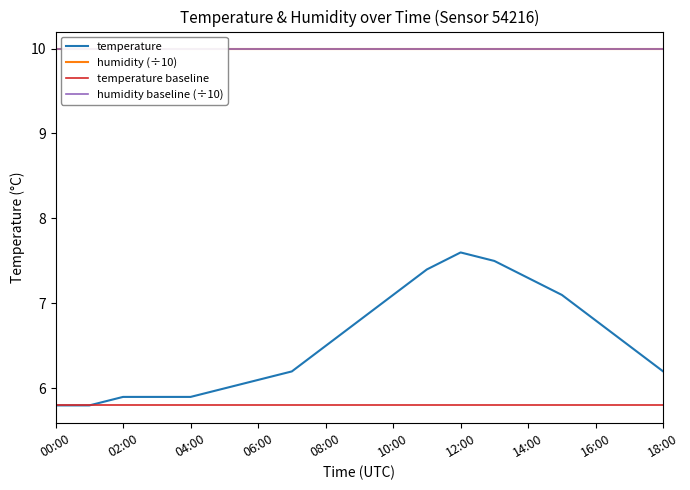

What are all the series names shown in the legend?

temperature, humidity (÷10), temperature baseline, humidity baseline (÷10)